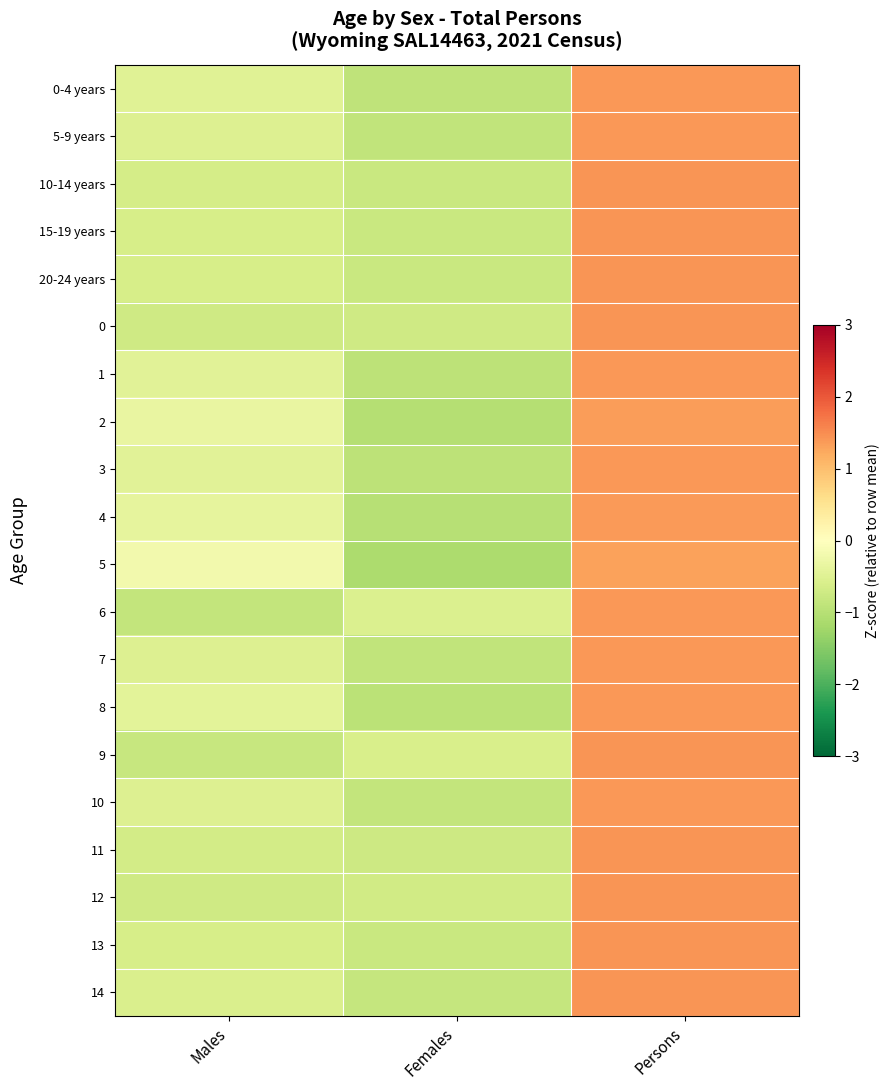

Between Males and Females, which is larger?

Males